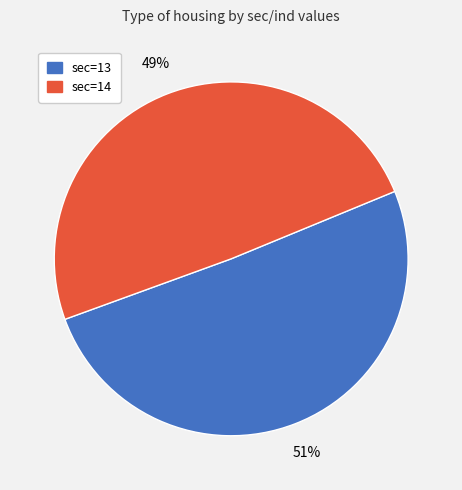

Is there a majority slice in this chart?

Yes